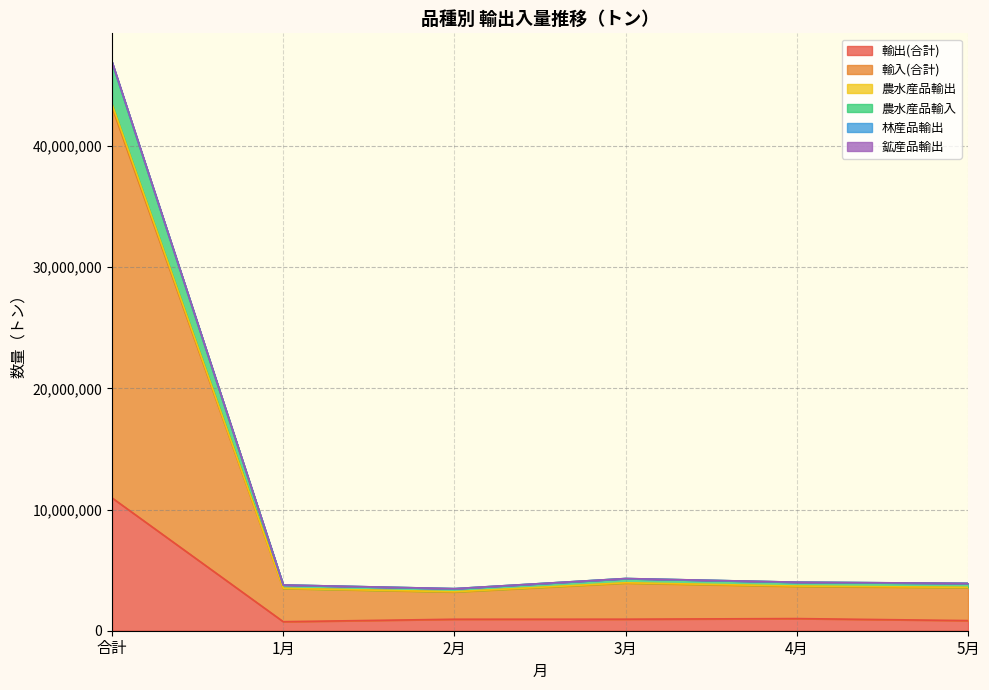

What is the difference between the second highest and second lowest values in the 鉱産品輸出 series?

459979